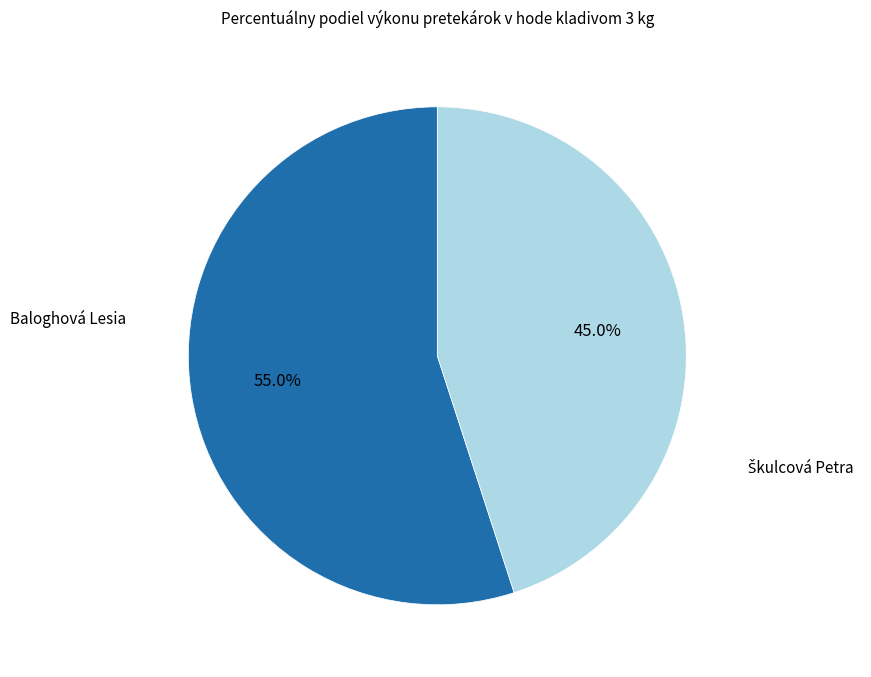

Is there a majority slice in this chart?

Yes